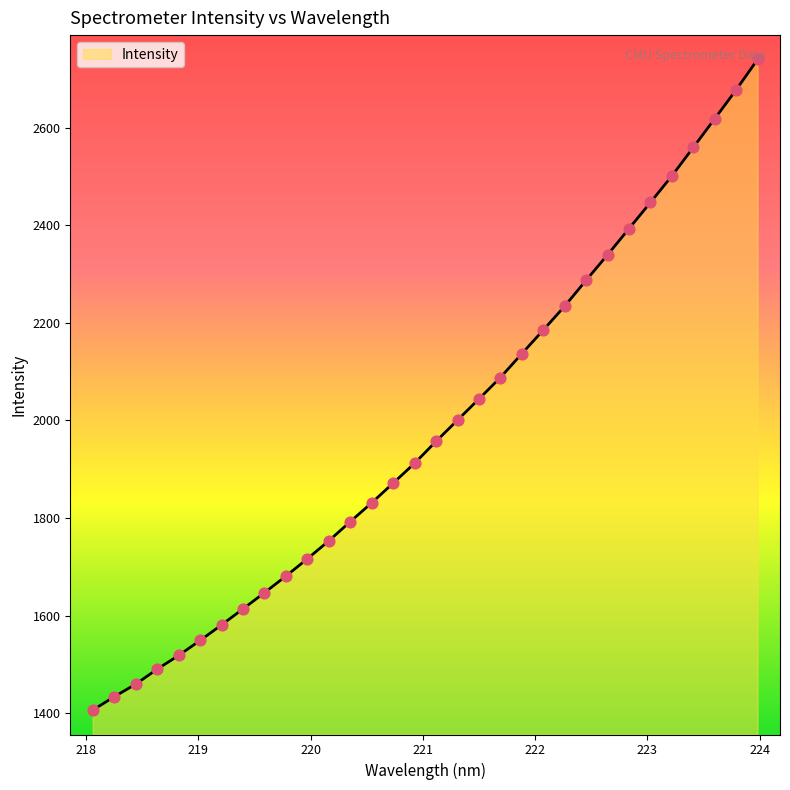

What is the maximum value shown in the chart?

2740.3